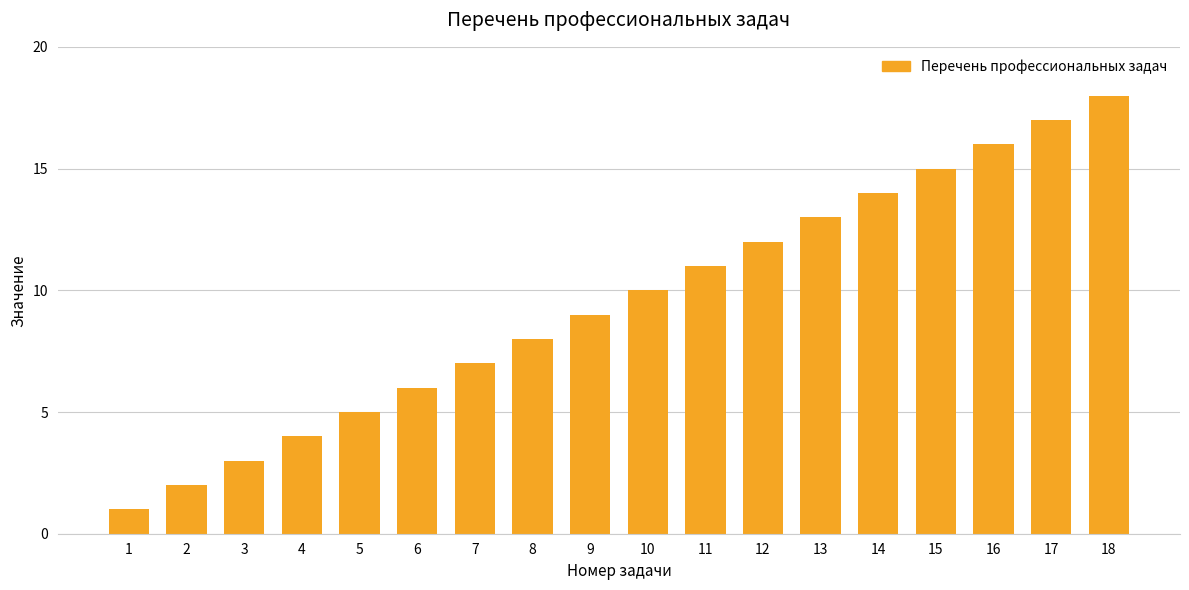

Does the chart contain any negative values?

No